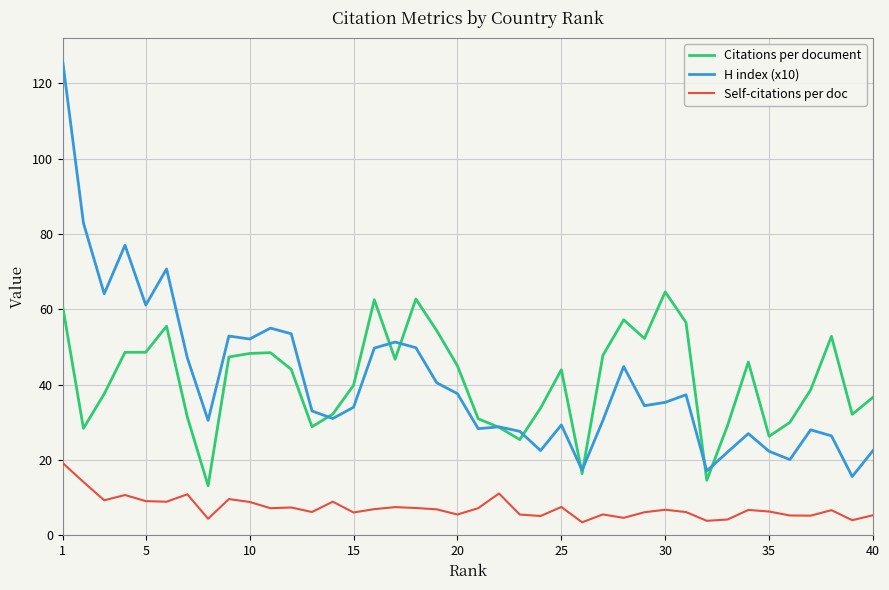

What is the difference between the maximum and second lowest values in the H index (x10) series?

108.8